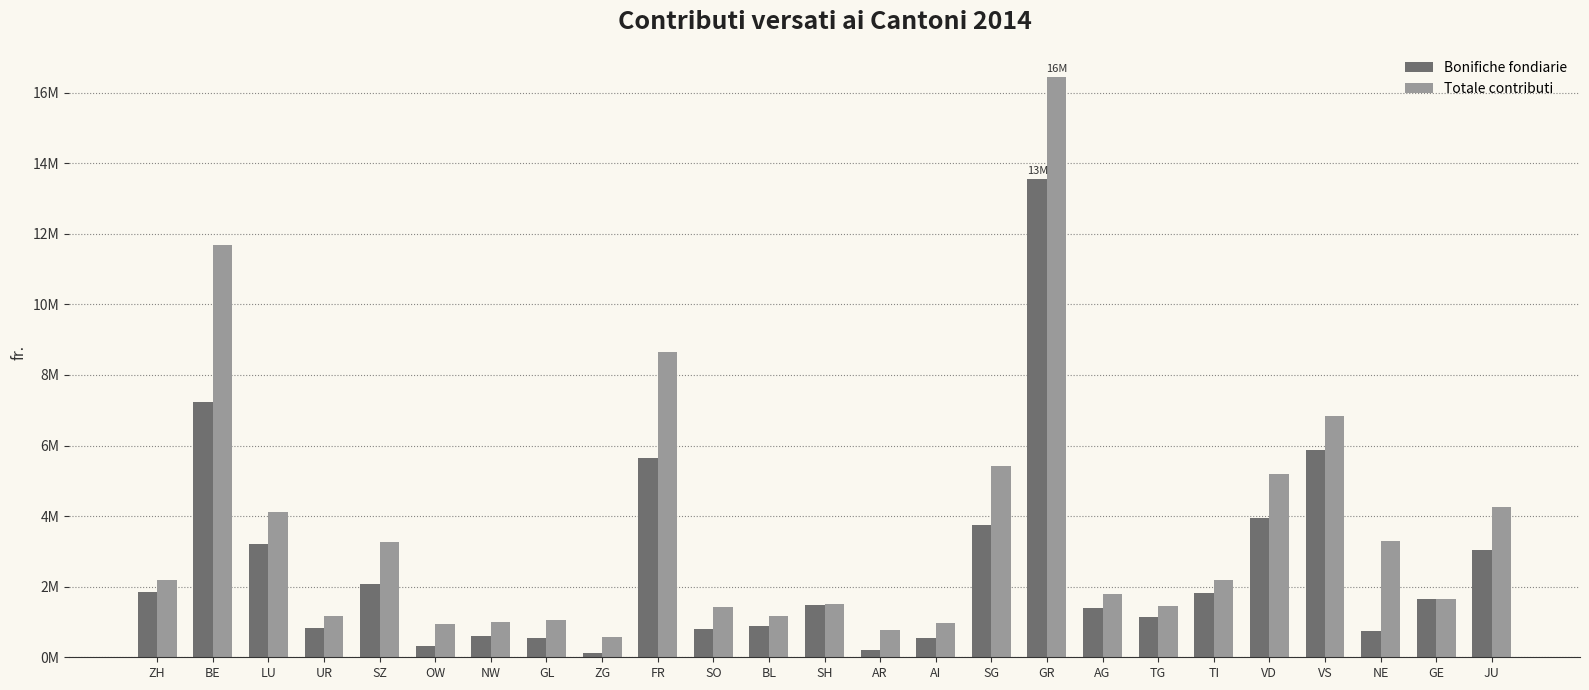

Which series has the largest total across all categories?

Totale contributi